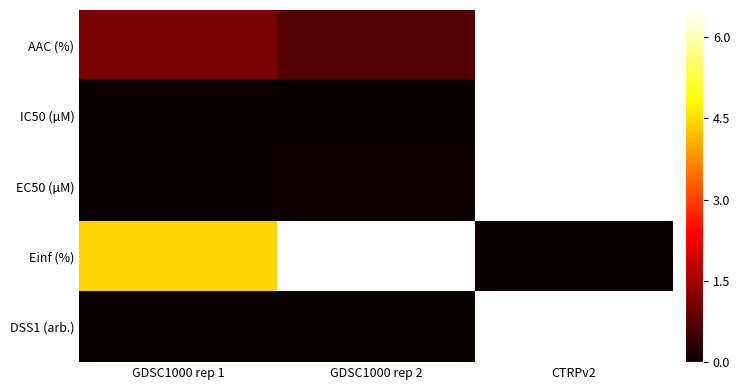

List the series in order of their peak value, highest first.

AAC (%), IC50 (µM), EC50 (µM), Einf (%), DSS1 (arb.)